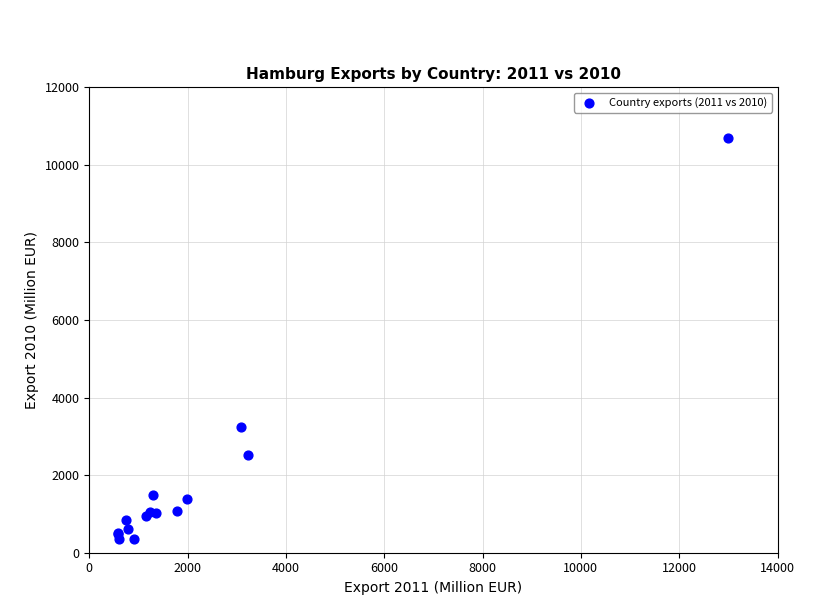

What Y value in the scatter plot is closest to 5520?

3248.7